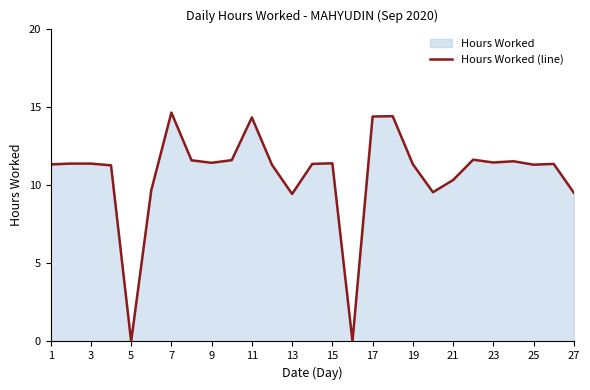

What is the greatest value displayed?

14.6